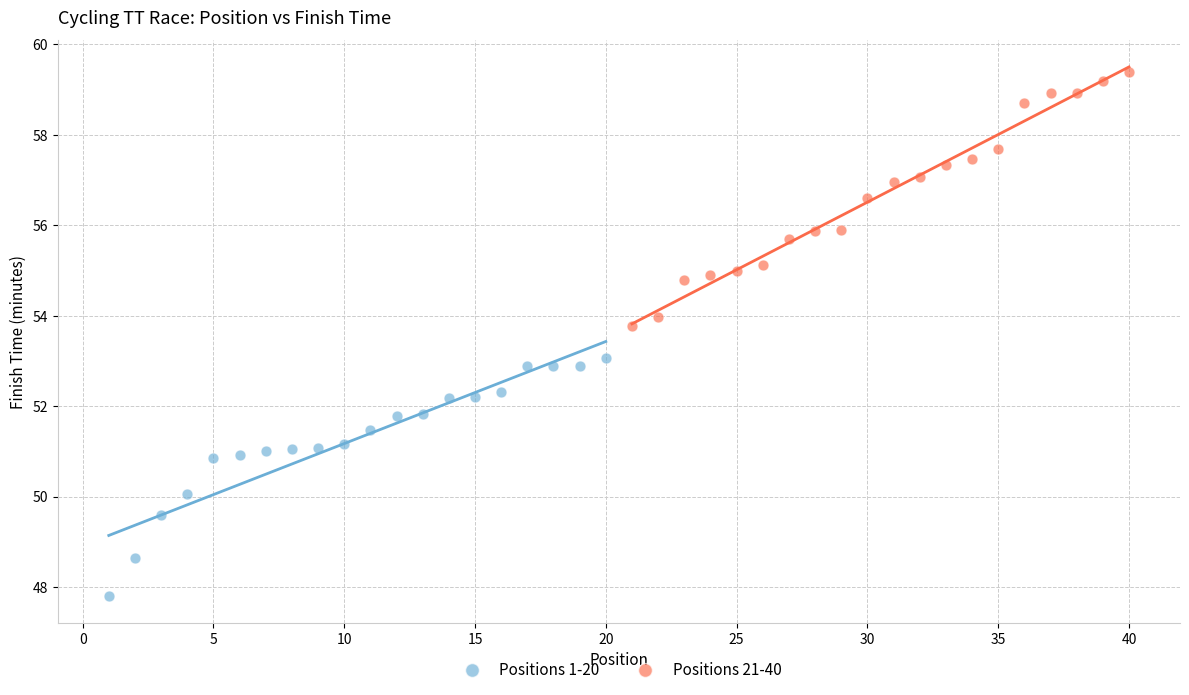

Which series reaches the minimum Y coordinate?

Positions 1-20